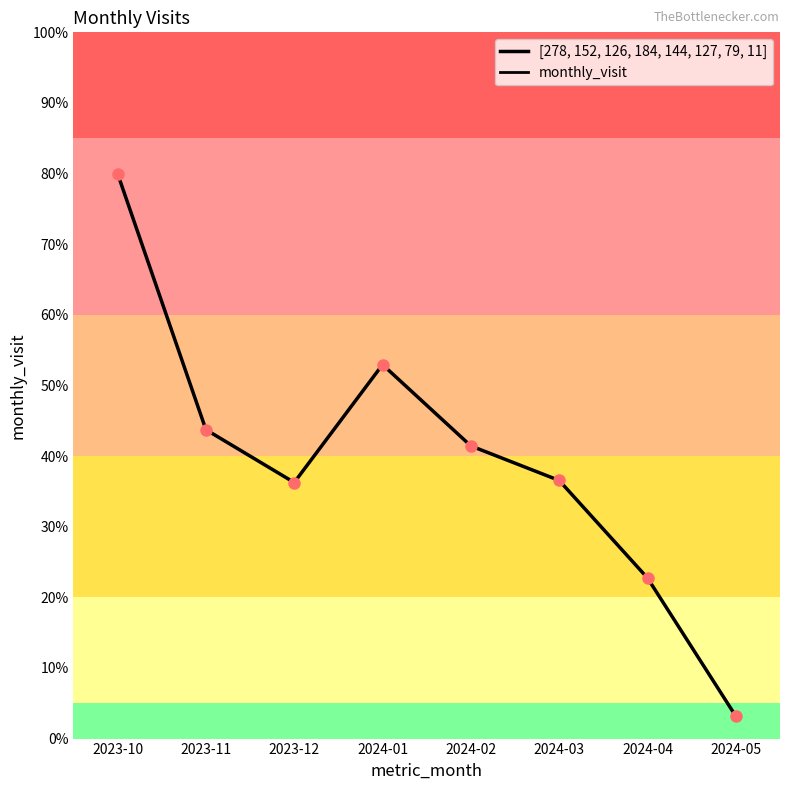

Does the chart display data point markers on the line(s)?

No